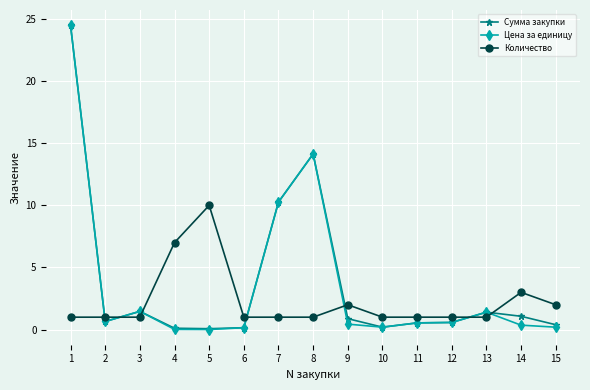

How many intersections are there between Количество and Сумма закупки?

7